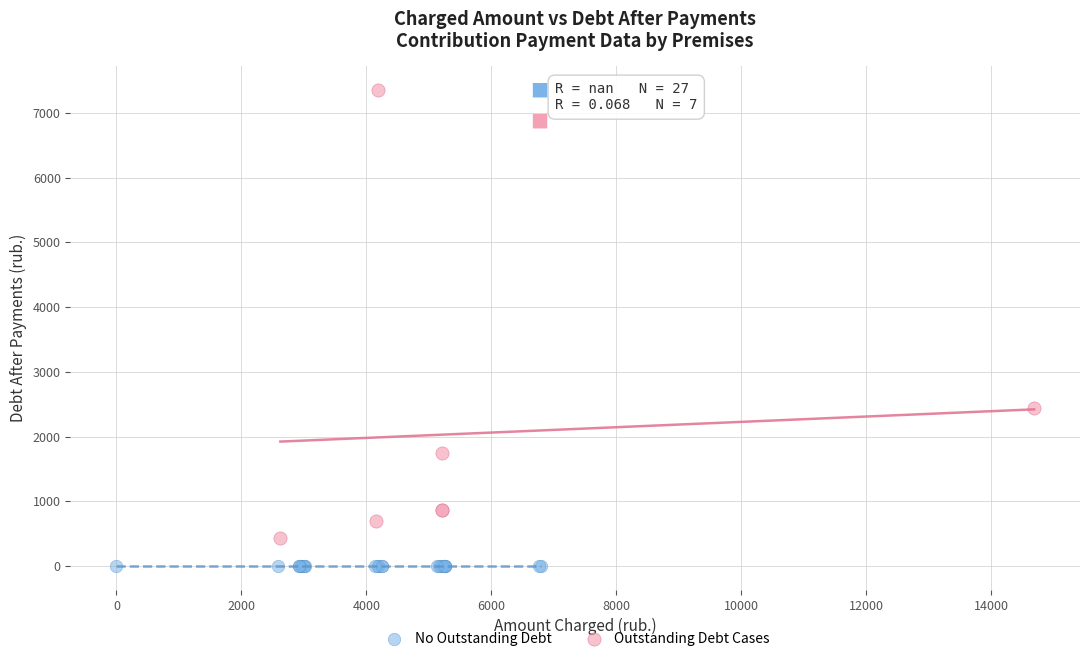

Which series contains the highest Y value?

Outstanding Debt Cases